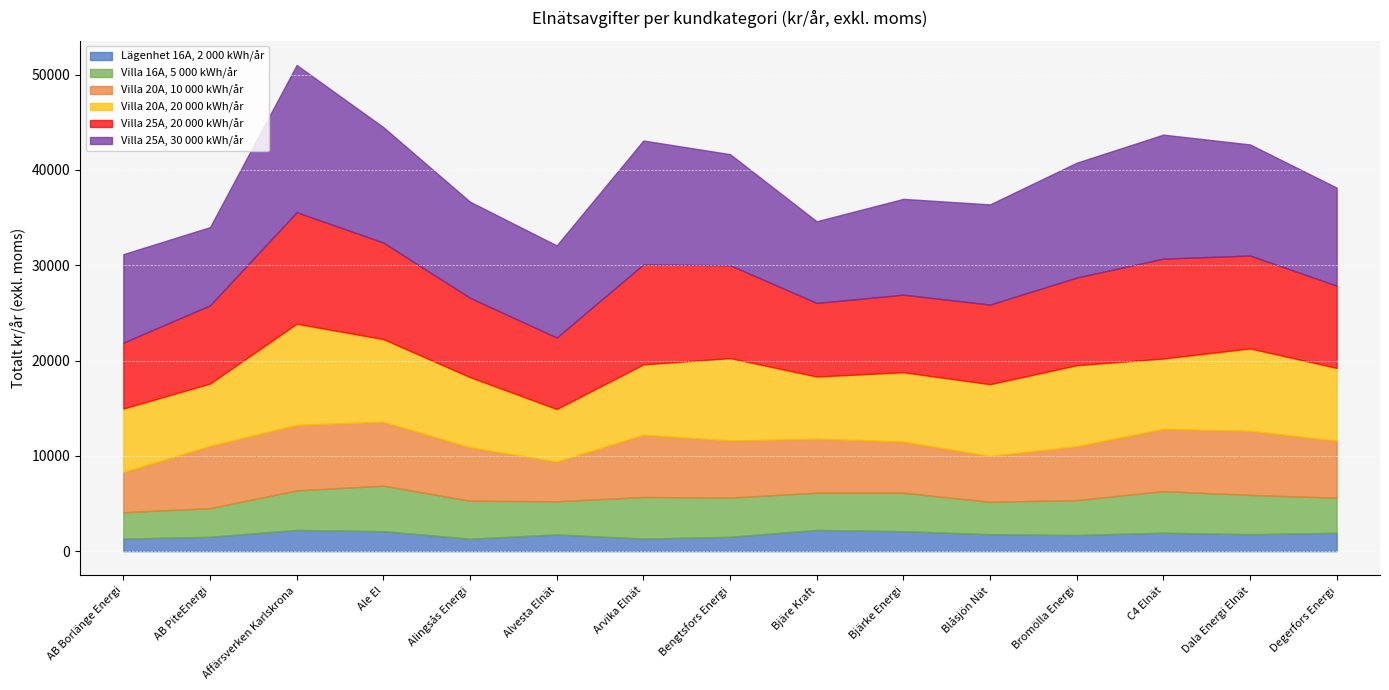

What is the label of the 10th point from the left?

Bjärke Energi